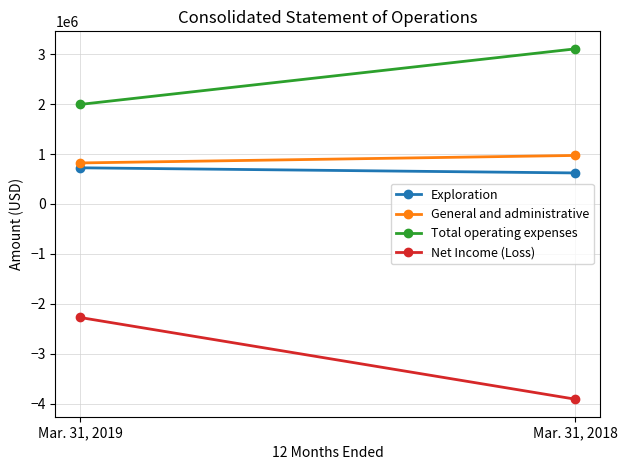

What is the average value of the Exploration series?

673290